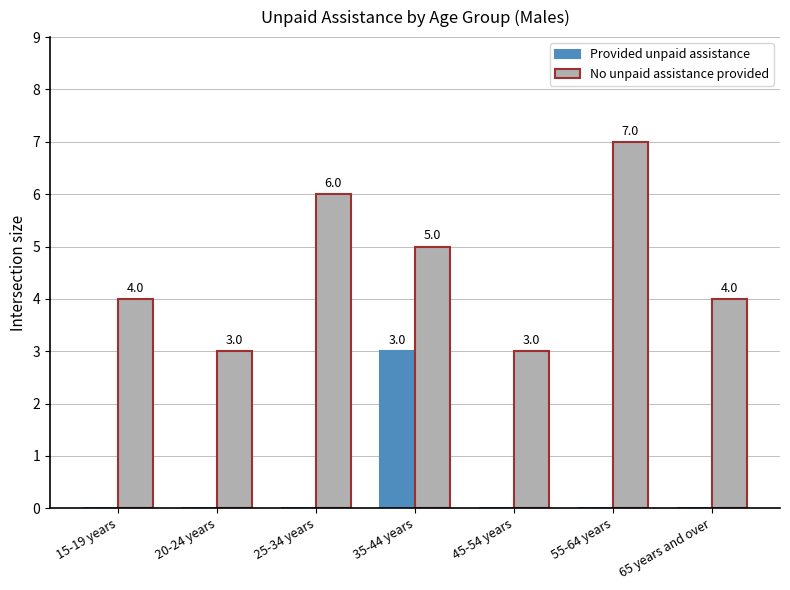

What is the sum of all No unpaid assistance provided values?

32